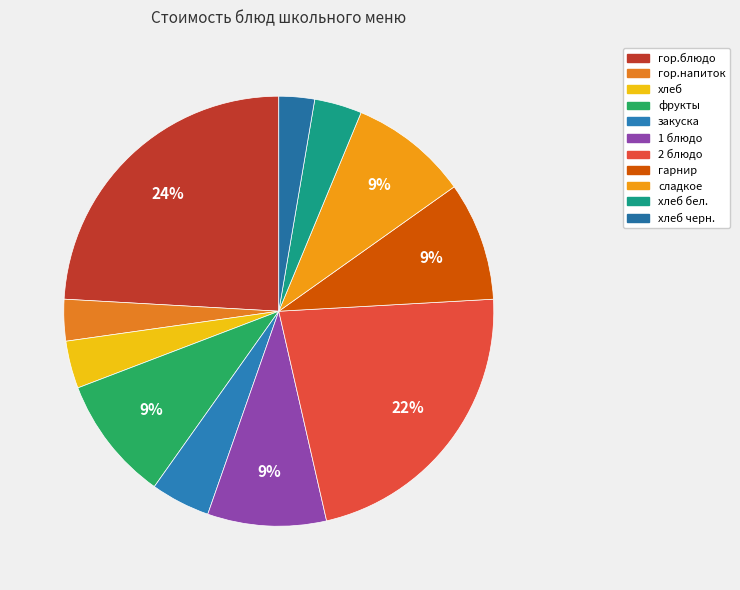

Count the number of slices in the pie.

11